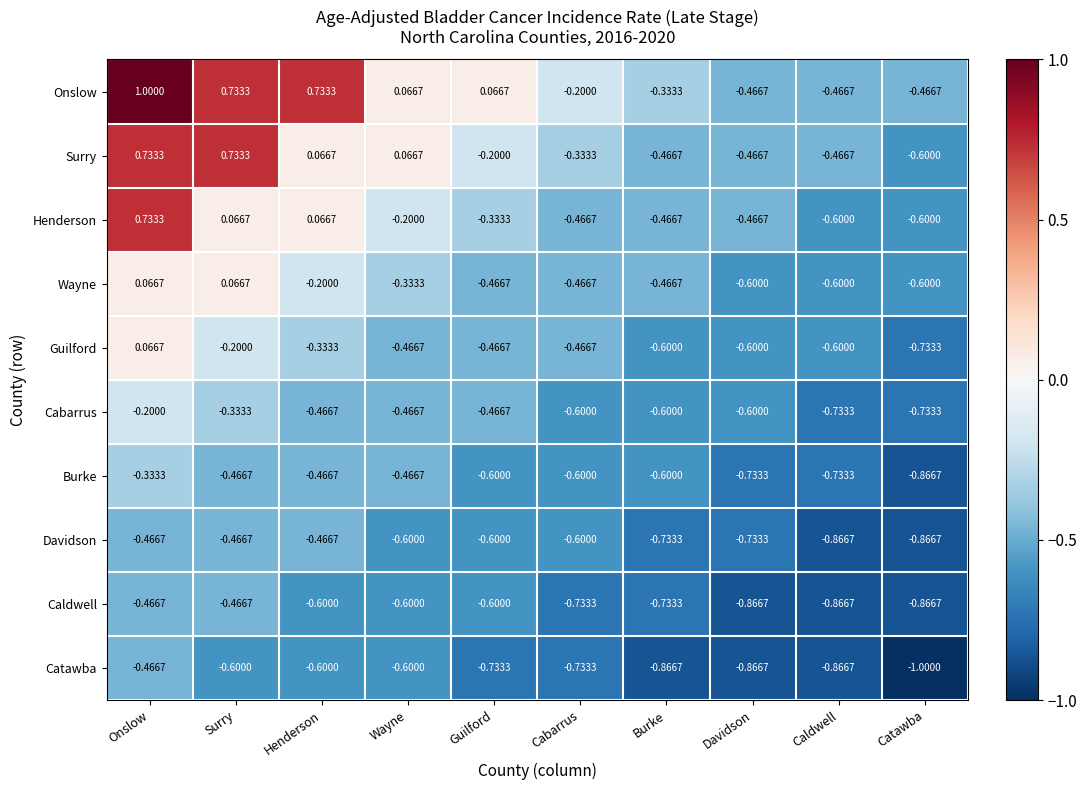

Where is Catawba nearest to the value 0?

Onslow